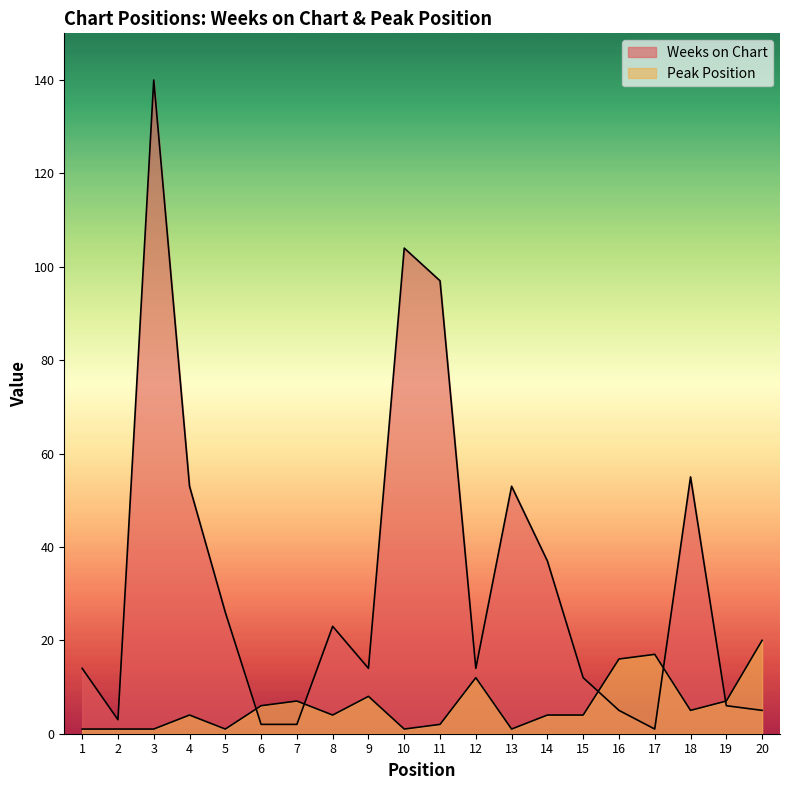

Does the chart display data point markers on the line(s)?

No